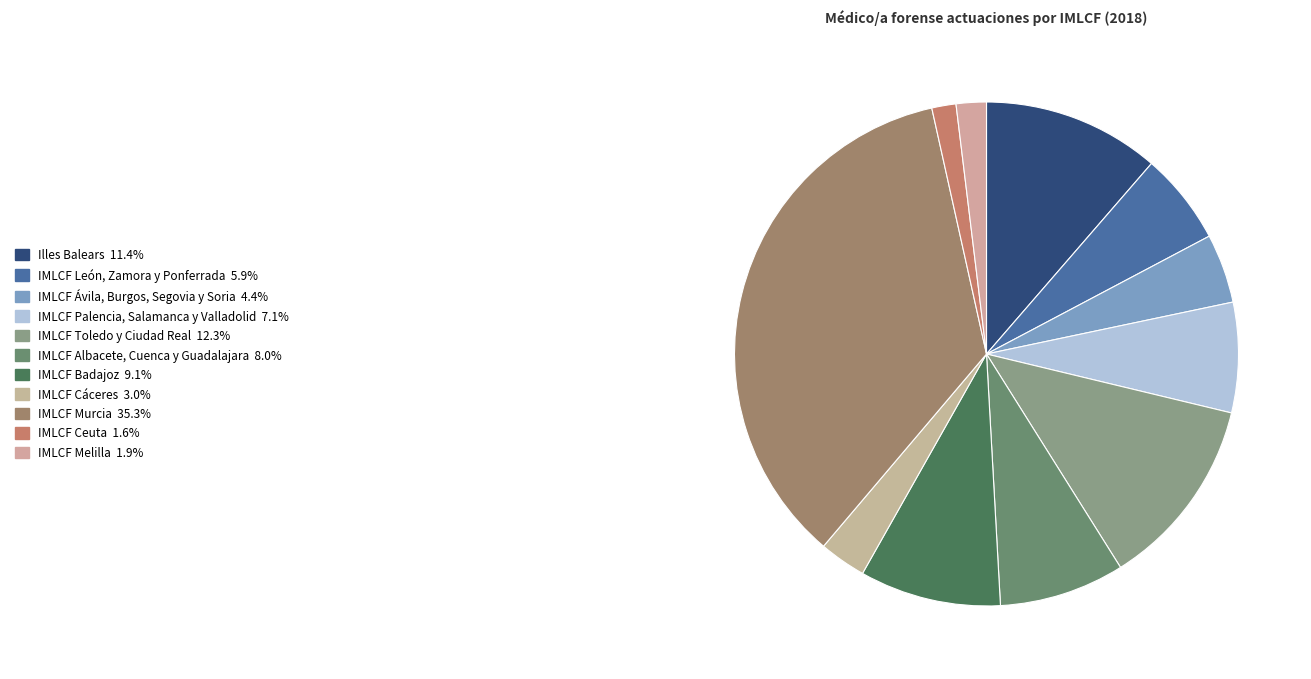

To the nearest percent, what portion does IMLCF Badajoz represent?

9%